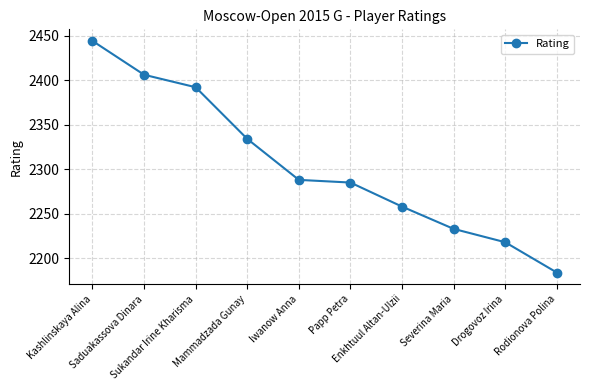

What is the difference between the maximum and minimum values?

260